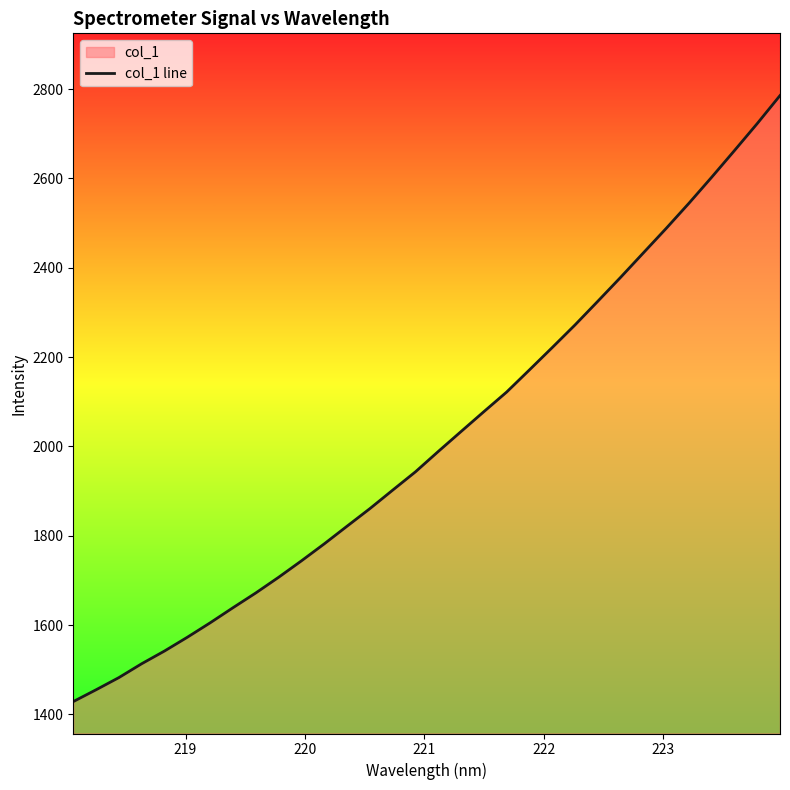

What is the greatest value displayed?

2785.4